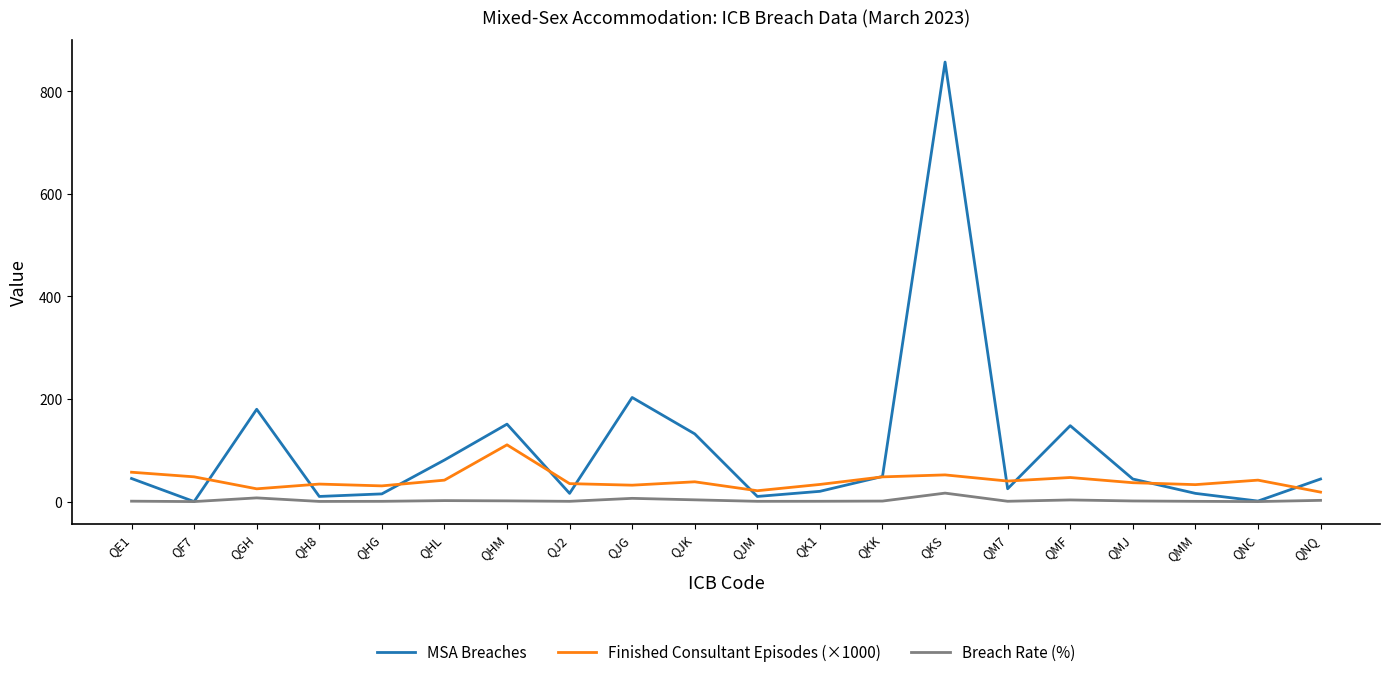

Where does the Breach Rate (%) series first go above 1?

QGH